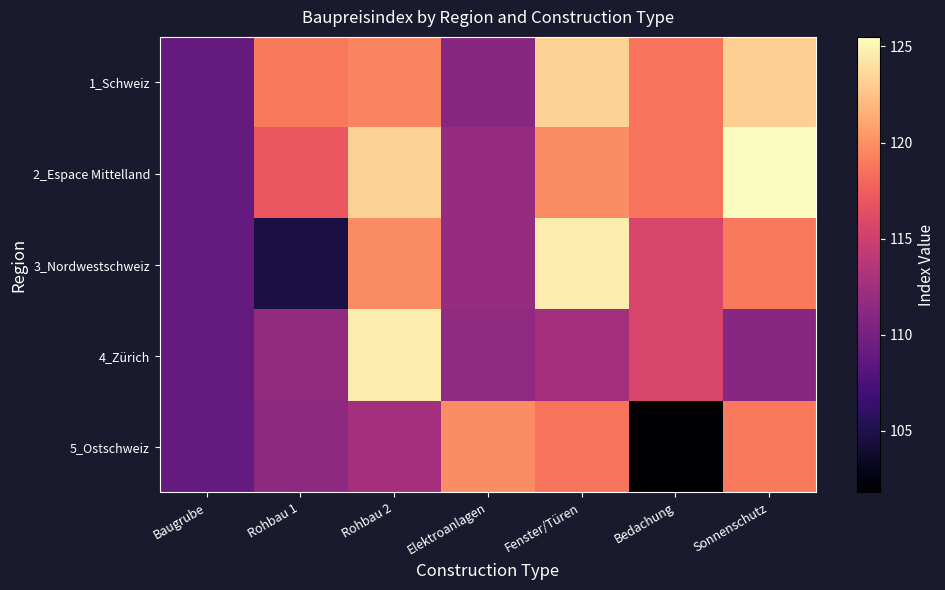

Which label corresponds to the smallest value in the chart?

Bedachung